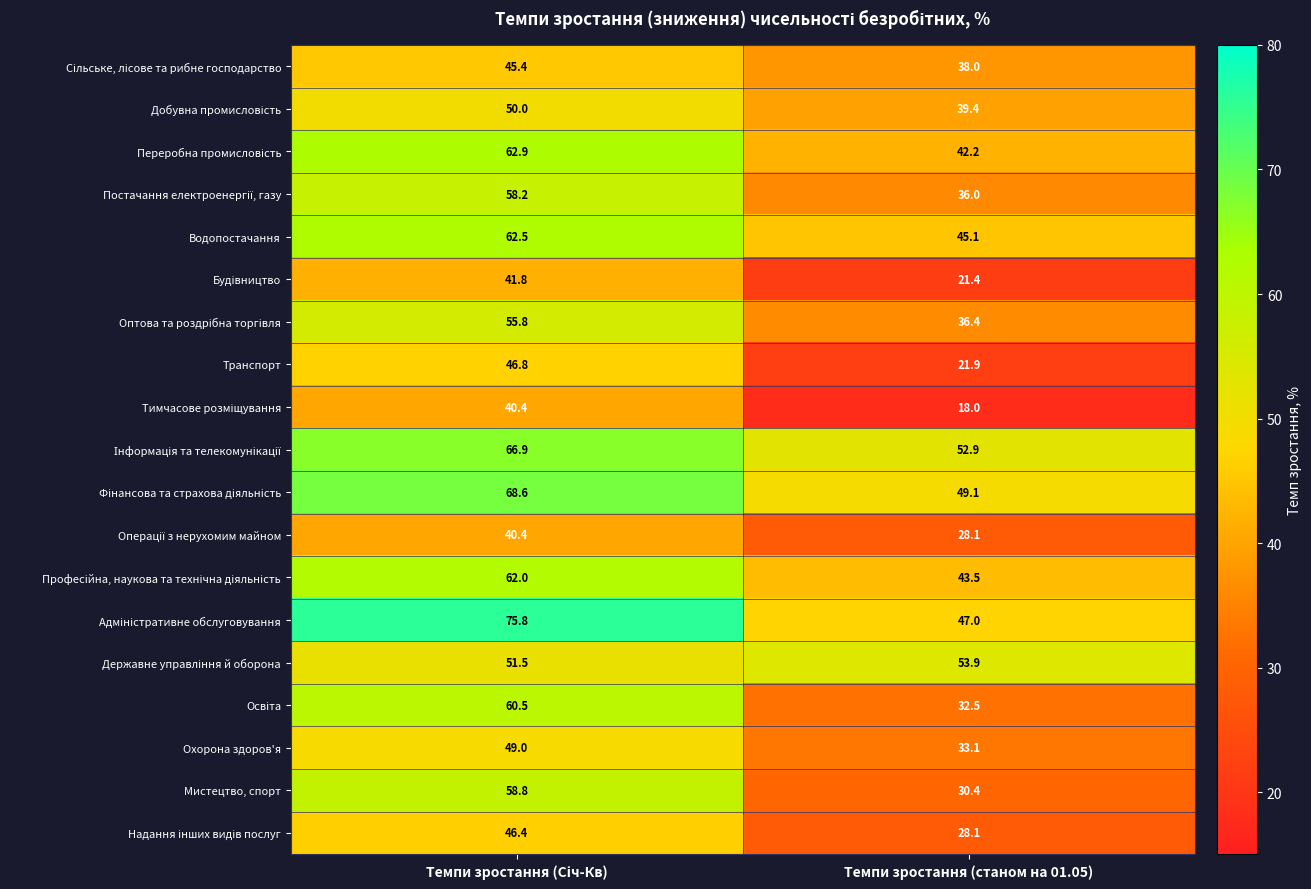

What is the spread (max minus min) of values at Темпи зростання (станом на 01.05)?

35.9